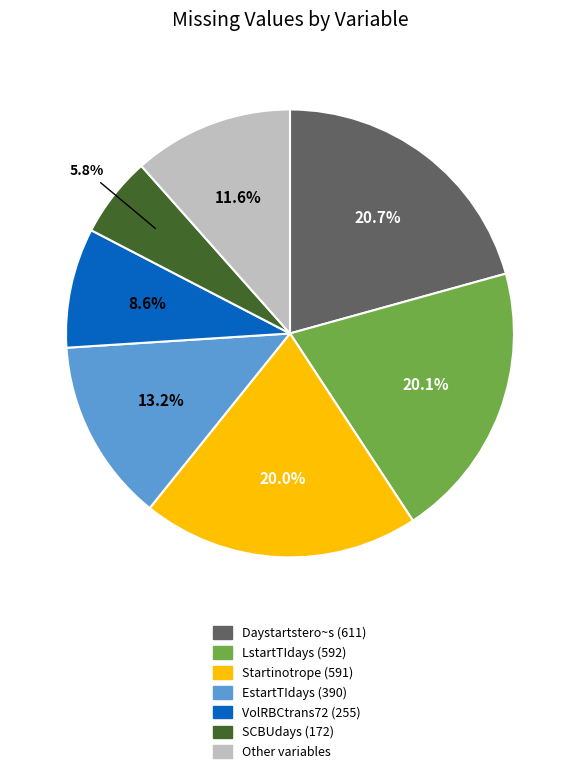

Is there any slice that represents more than half of the pie?

No